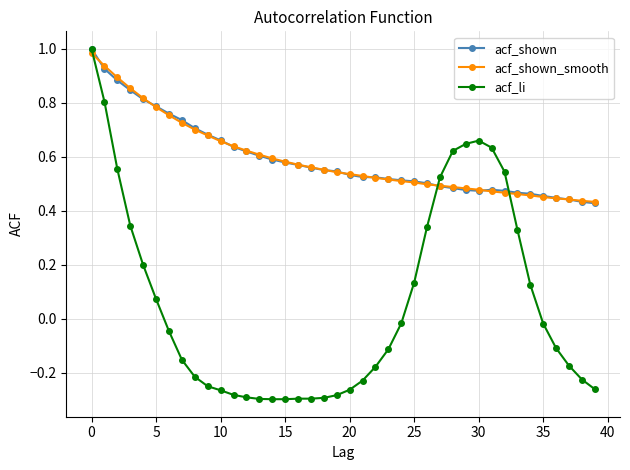

True or false: acf_shown has more than 0 points higher than both neighbors.

True